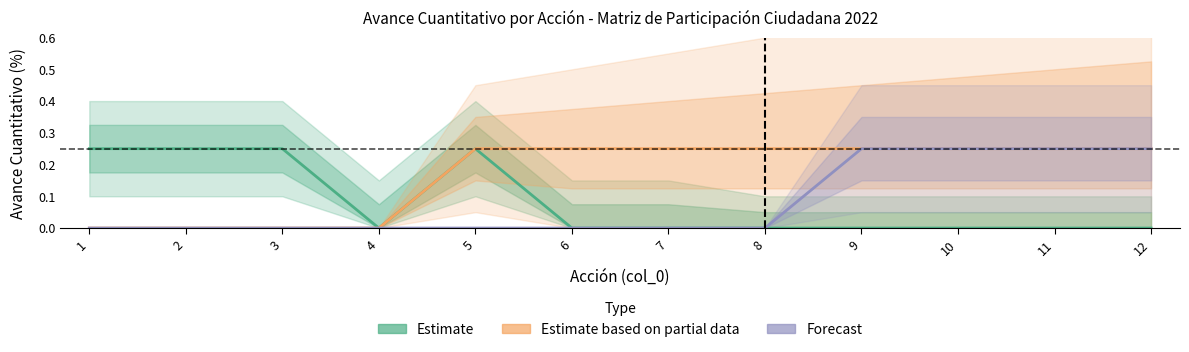

Is the value of Forecast at 1 greater than the value of Estimate based on partial data at 9?

No